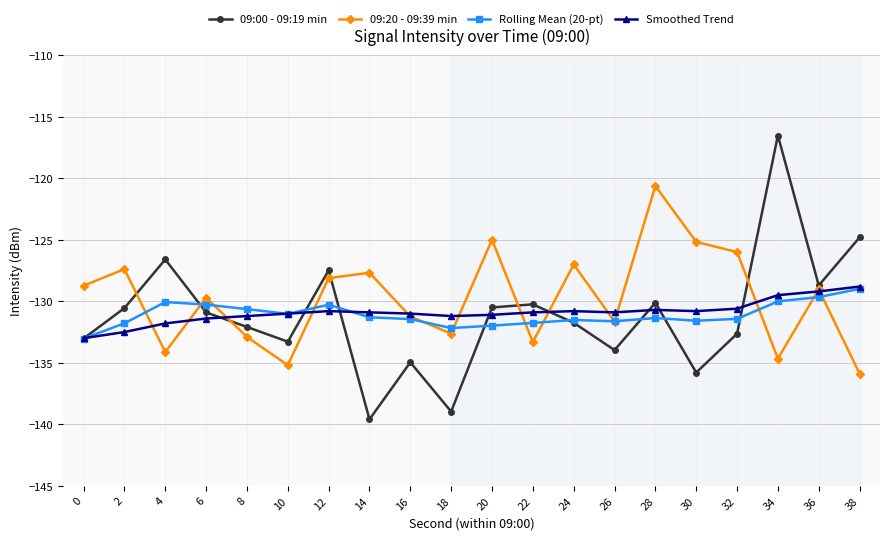

Where do 09:00 - 09:19 min and 09:20 - 09:39 min first cross each other?

2 and 4